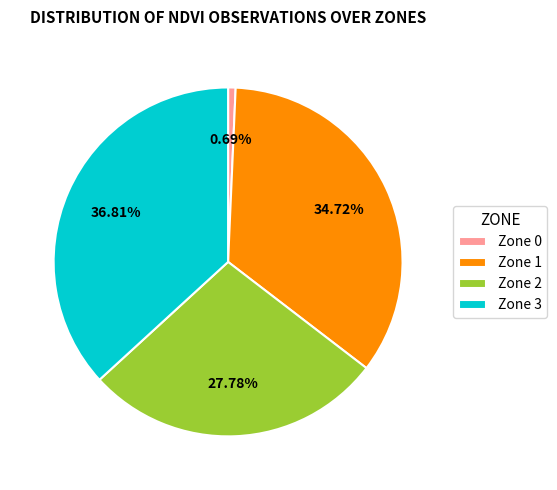

Which has a higher value, Zone 3 or Zone 1?

Zone 3